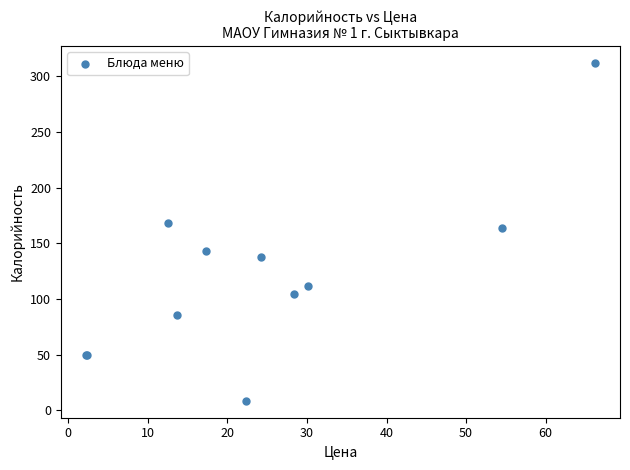

What Y value in the scatter plot is closest to 160?

164.0